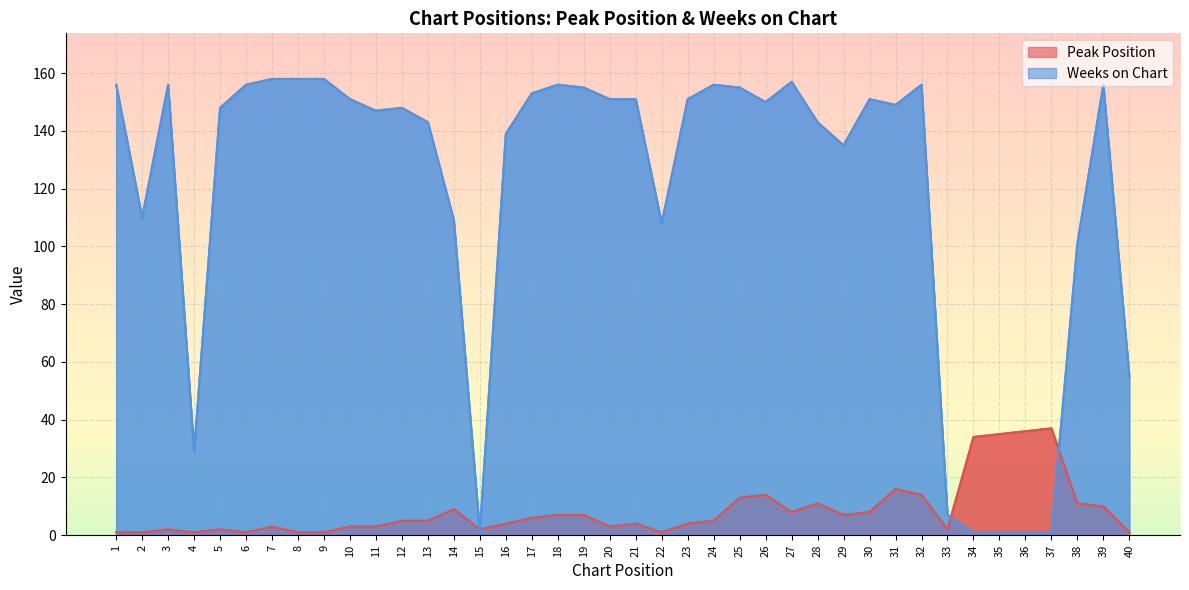

Reading right to left, transcribe all the data shown in this chart.

Peak Position: 1	10	11	37	36	35	34	2	14	16	8	7	11	8	14	13	5	4	1	4	3	7	7	6	4	2	9	5	5	3	3	1	1	3	1	2	1	2	1	1
Weeks on Chart: 55	156	101	1	1	1	1	7	156	149	151	135	143	157	150	155	156	151	108	151	151	155	156	153	139	1	109	143	148	147	151	158	158	158	156	148	29	156	110	156